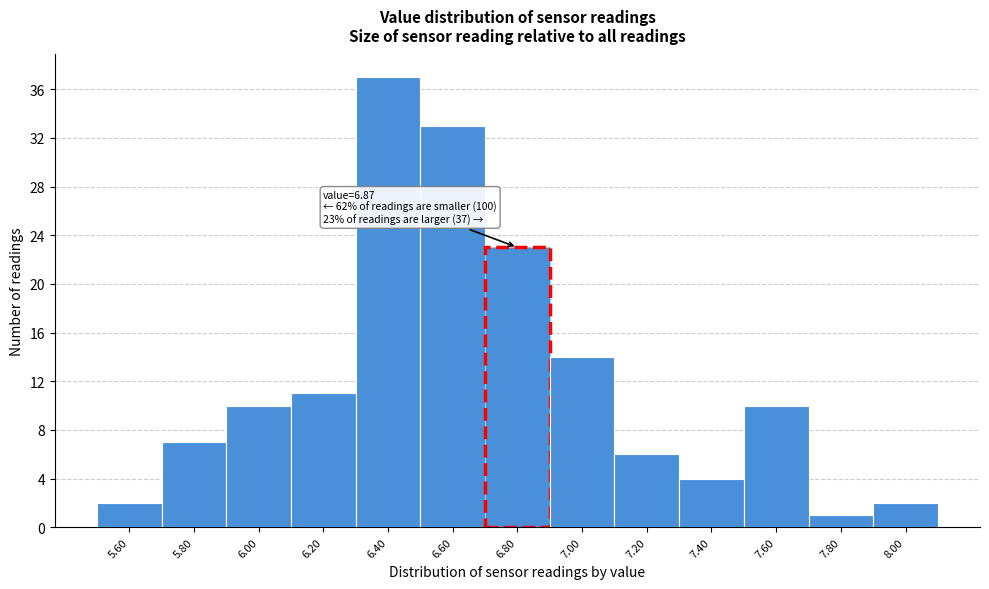

Which range on the x-axis has the tallest bar?

6.3 to 6.5